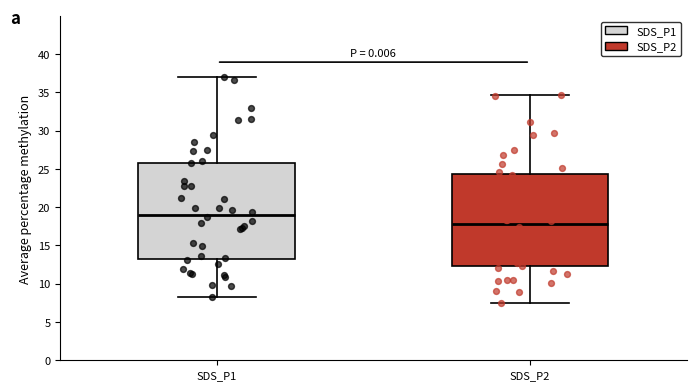

Where does the upper whisker of the box for SDS_P1 end on the y-axis? The values are not printed on the chart, so give them approximately, as read against the axis.

37.0